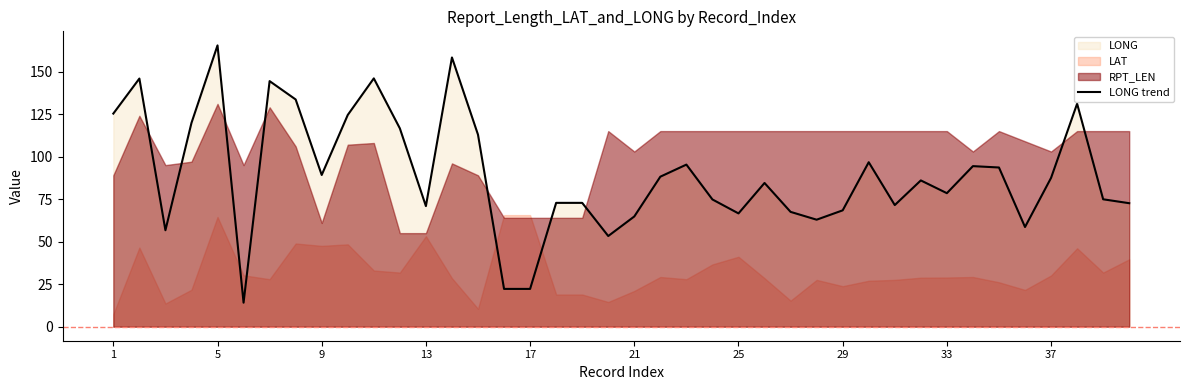

How many data points does each series have?

40